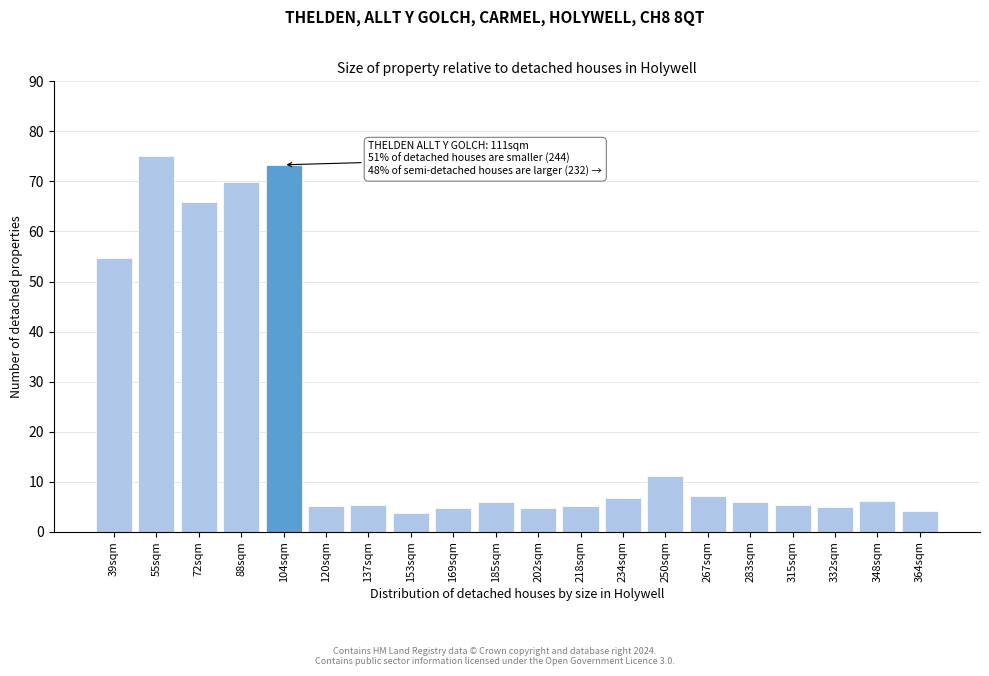

What is the maximum value shown in the chart?

75.0